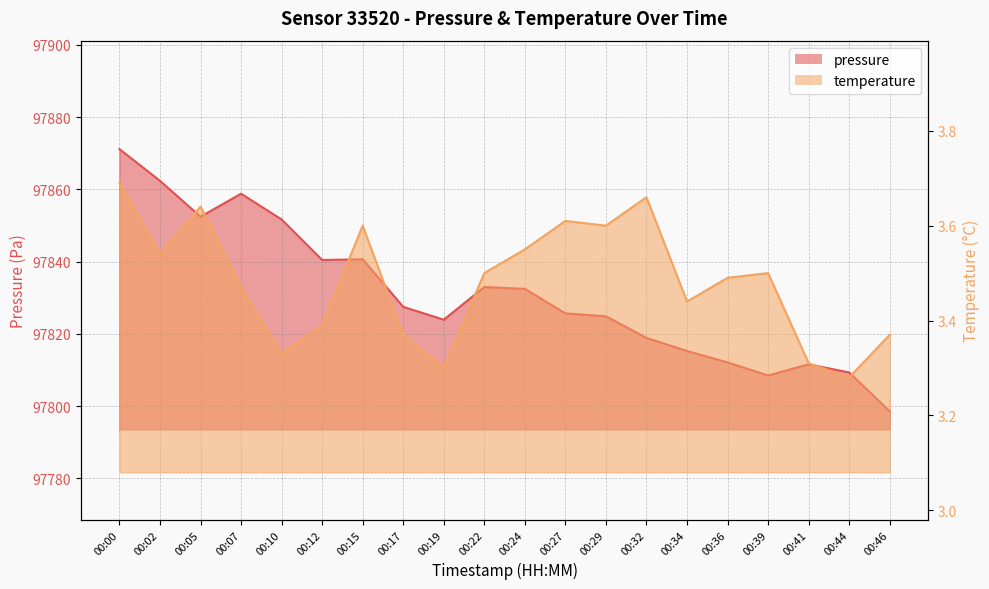

What is the spread (max minus min) of values at 00:00?

97867.5